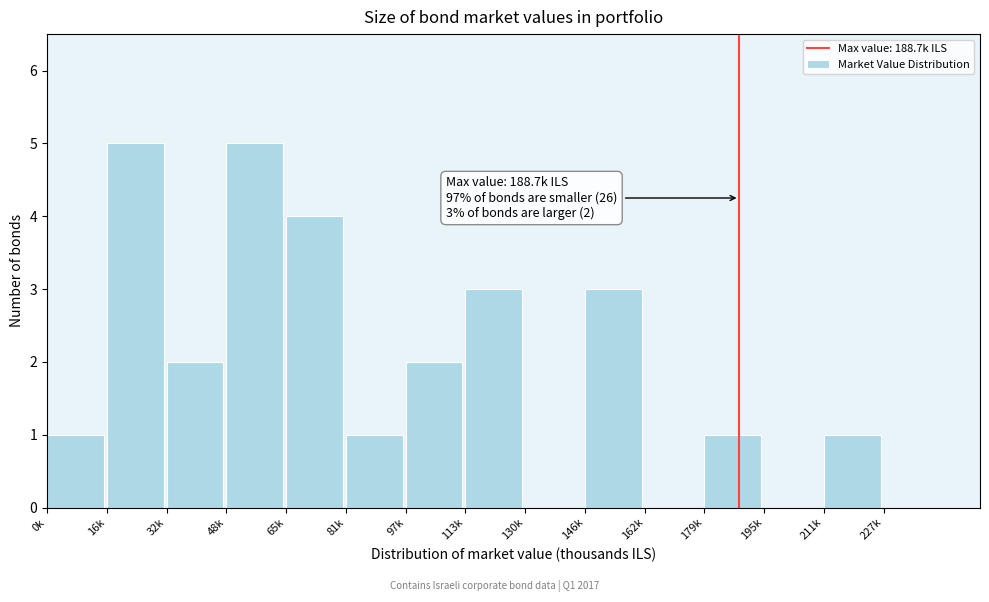

Reading right to left, transcribe all the data shown in this chart.

227k=0	211k=1	195k=0	179k=1	162k=0	146k=3	130k=0	113k=3	97k=2	81k=1	65k=4	48k=5	32k=2	16k=5	0k=1